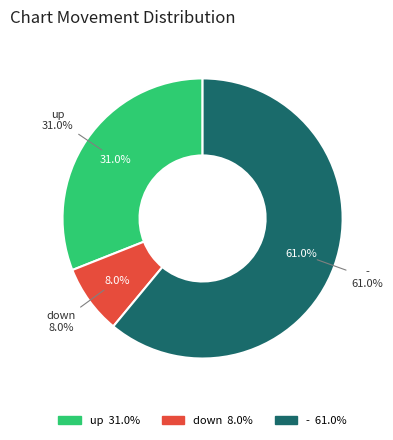

Is it true that down is 8% of the pie?

True